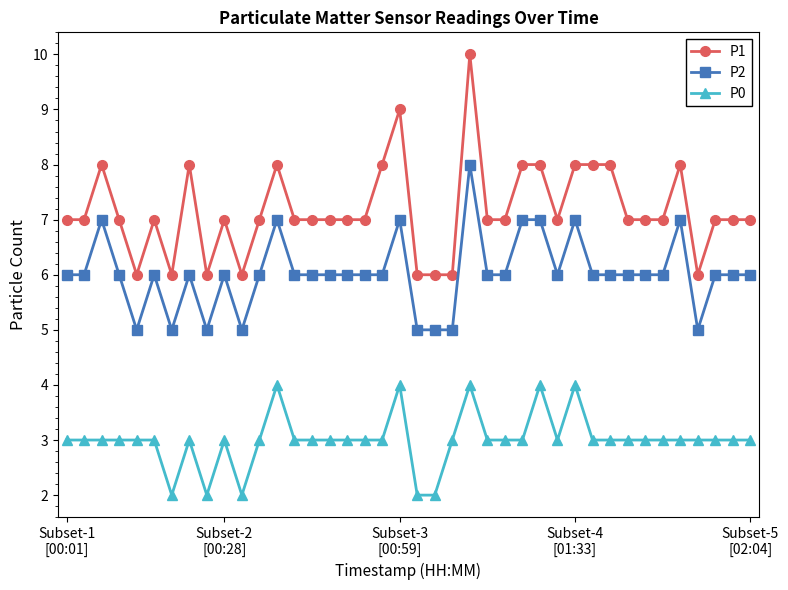

Which series has the largest total across all categories?

P1